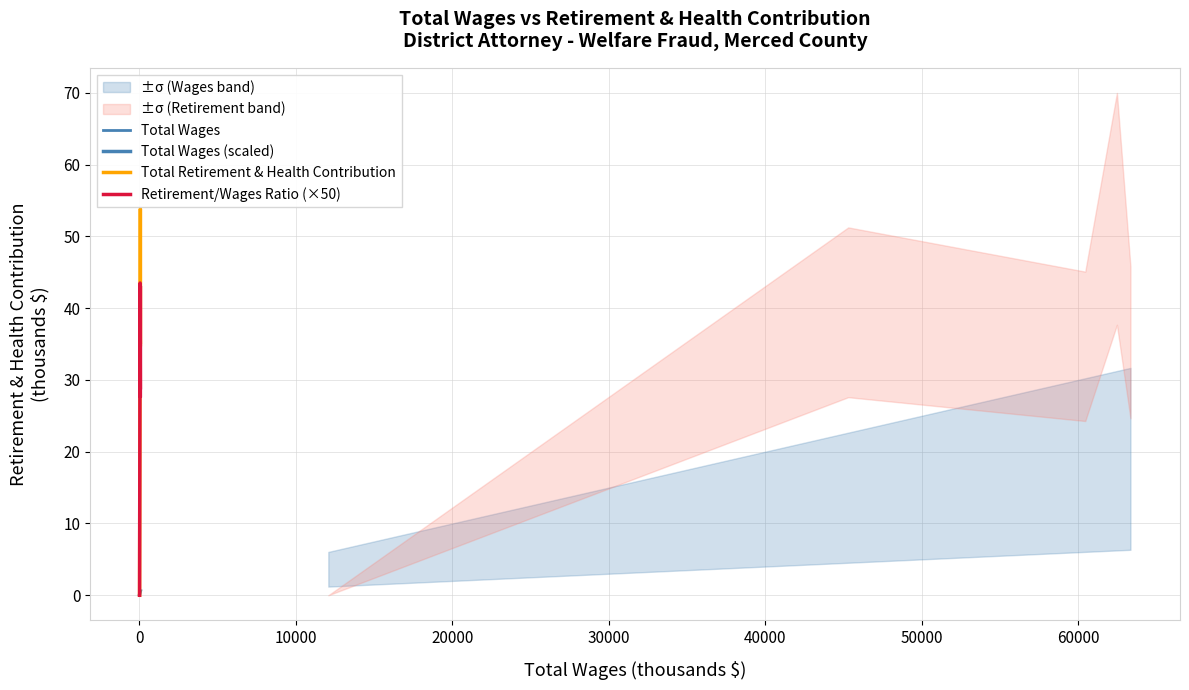

At how many categories does at least one series exceed 20?

4